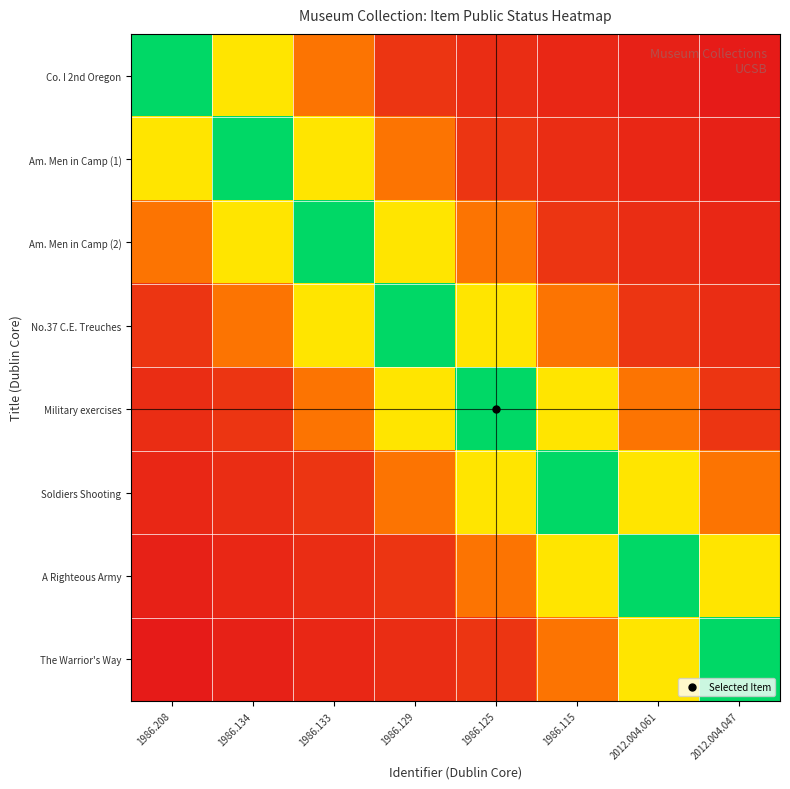

What is the maximum value shown in the chart?

1.0